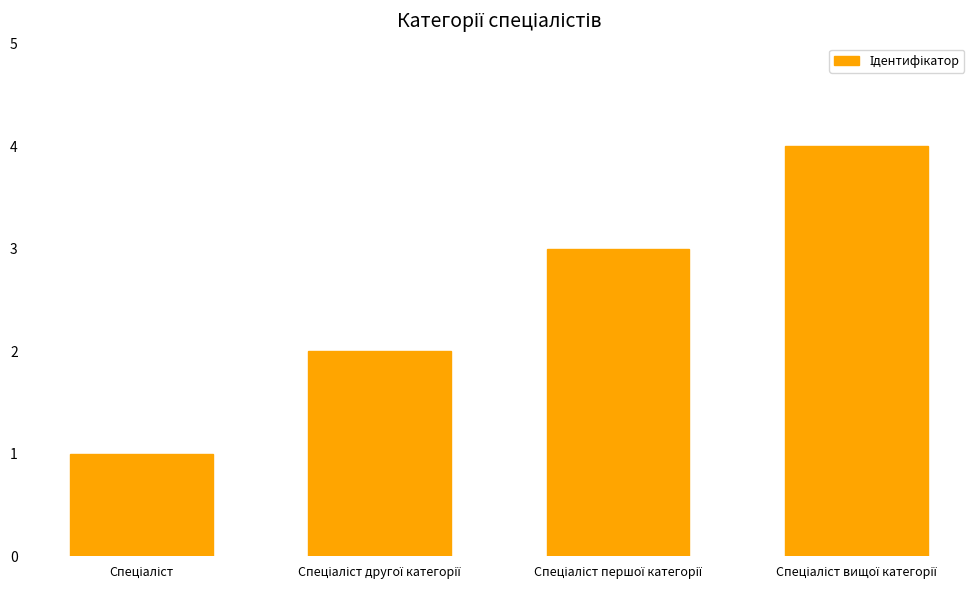

What is the maximum value shown in the chart?

4